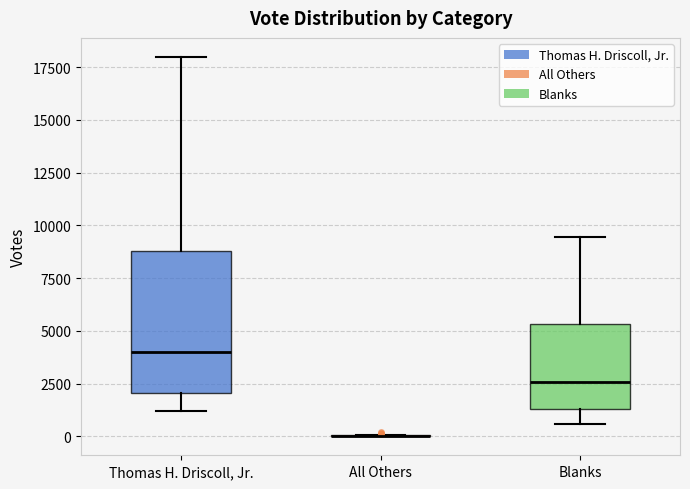

Reading left to right, transcribe this box plot: for each box, give where its median line is, the range the box spans, and where its two whiskers end, as read against the y-axis. The values are not printed on the chart, so give them approximately, as read against the axis.

Thomas H. Driscoll, Jr.: median 4000, box 2000 to 9000, whiskers 1000 to 18000
All Others: box collapsed to a line at 0, whiskers 0 to 0
Blanks: median 2500, box 1500 to 5500, whiskers 500 to 9500